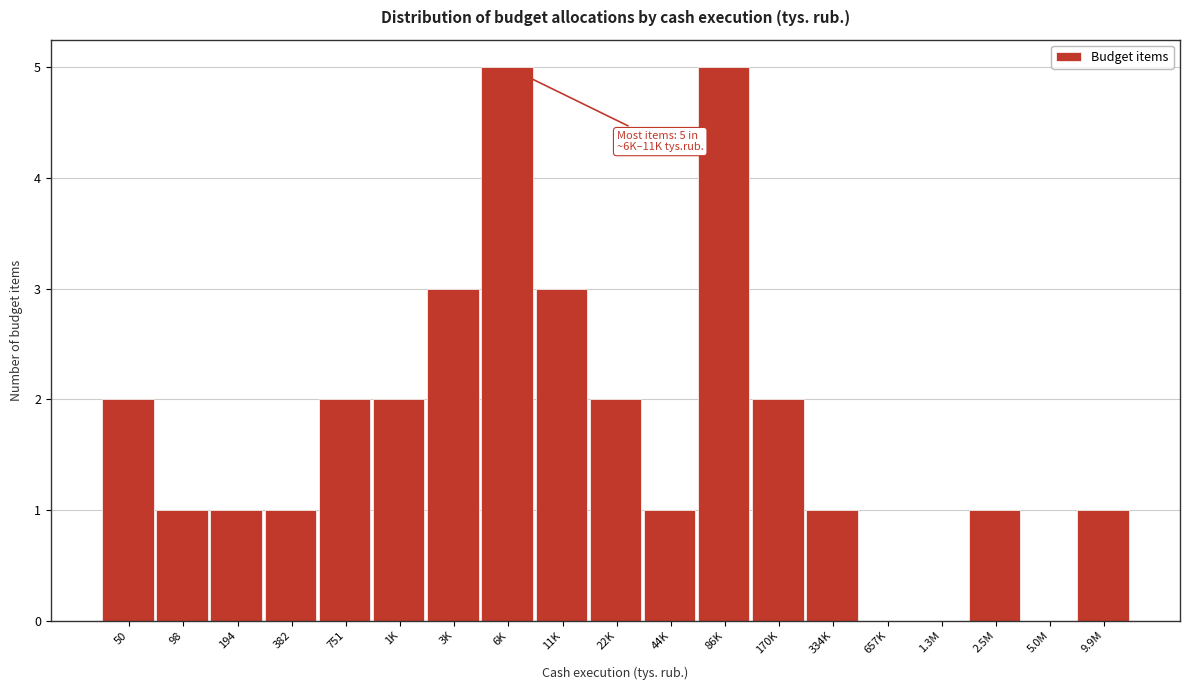

Reading left to right, what are all the values shown in this chart?

50=2	98=1	194=1	382=1	751=2	1K=2	3K=3	6K=5	11K=3	22K=2	44K=1	86K=5	170K=2	334K=1	657K=0	1.3M=0	2.5M=1	5.0M=0	9.9M=1